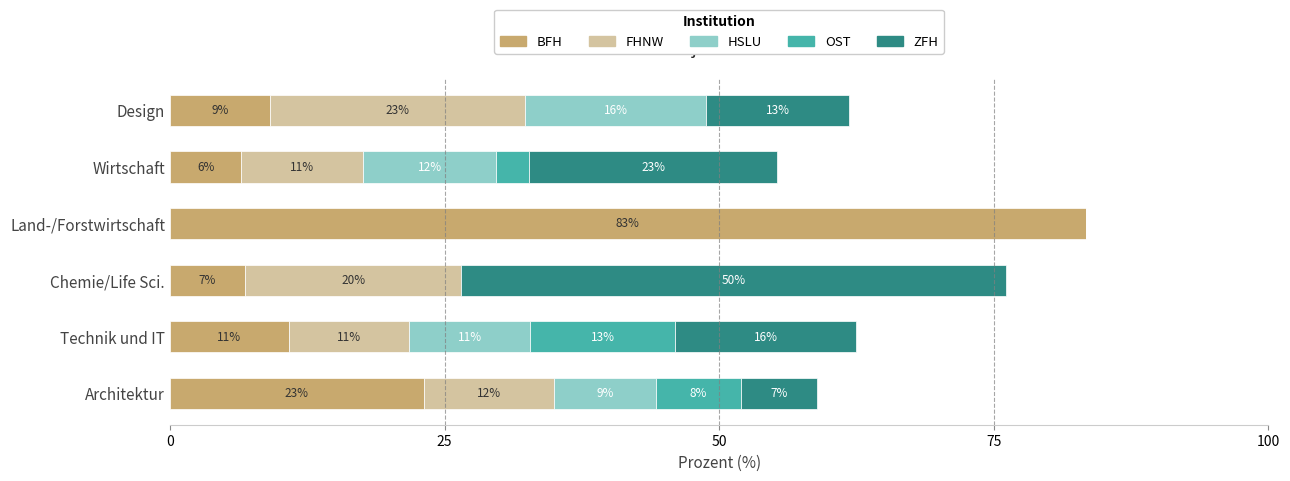

At which category is the sum across all series the highest?

Land-/Forstwirtschaft